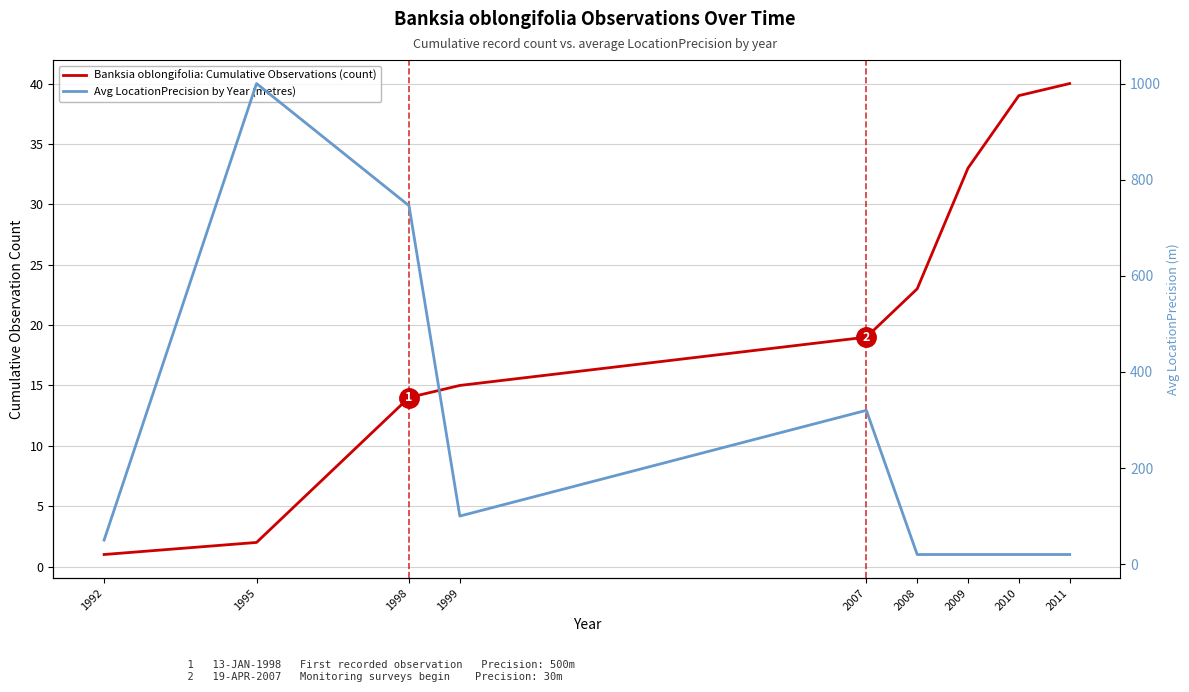

What are all the series names shown in the legend?

Banksia oblongifolia: Cumulative Observations (count), Avg LocationPrecision by Year (metres)